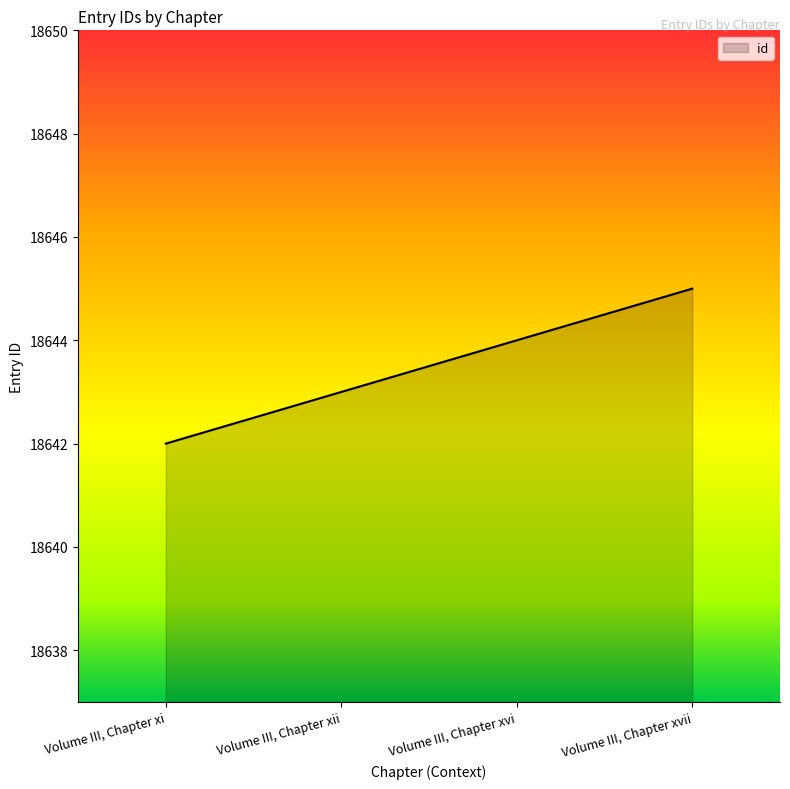

List the labels in order of value, largest first.

Volume III, Chapter xvii, Volume III, Chapter xvi, Volume III, Chapter xii, Volume III, Chapter xi